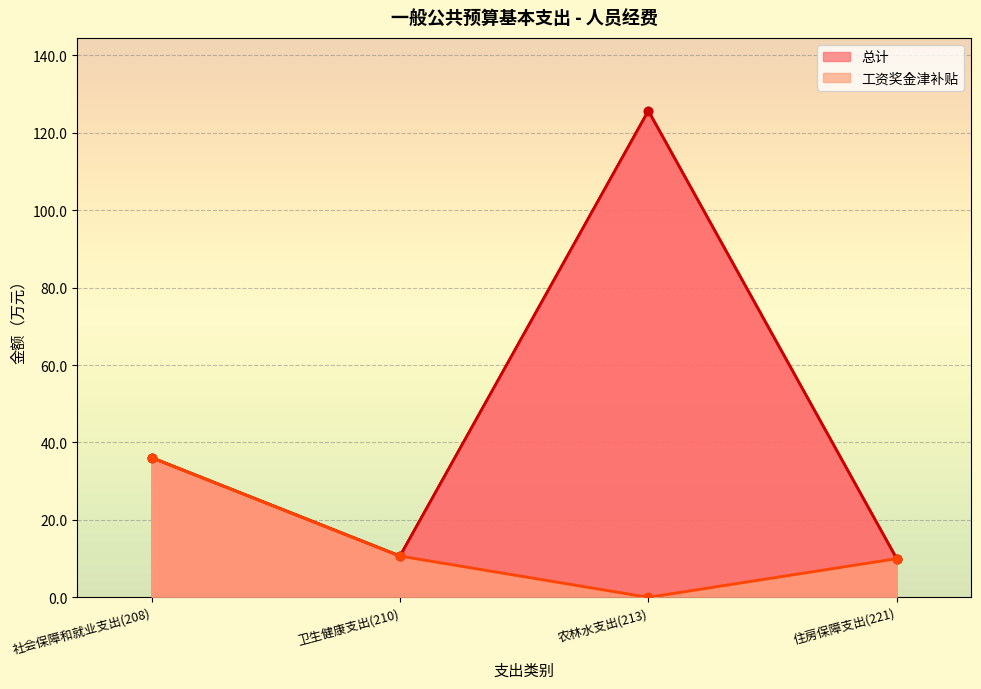

At which category does the chart reach its peak across all series?

农林水支出(213)